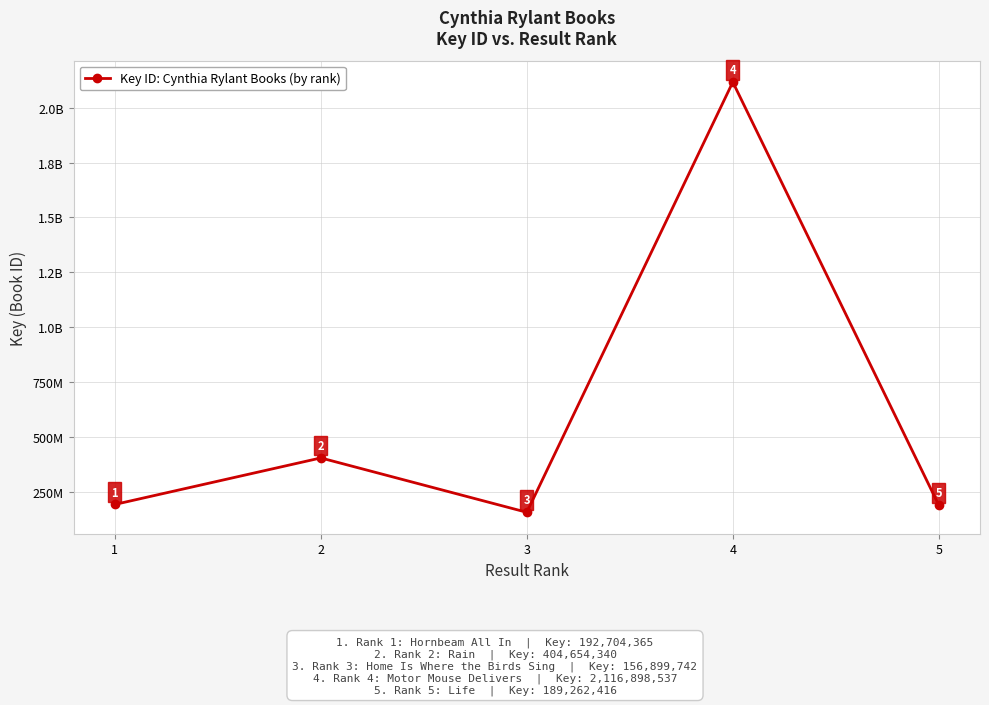

What is the ratio of the value at 3 to the value at 2?

0.4